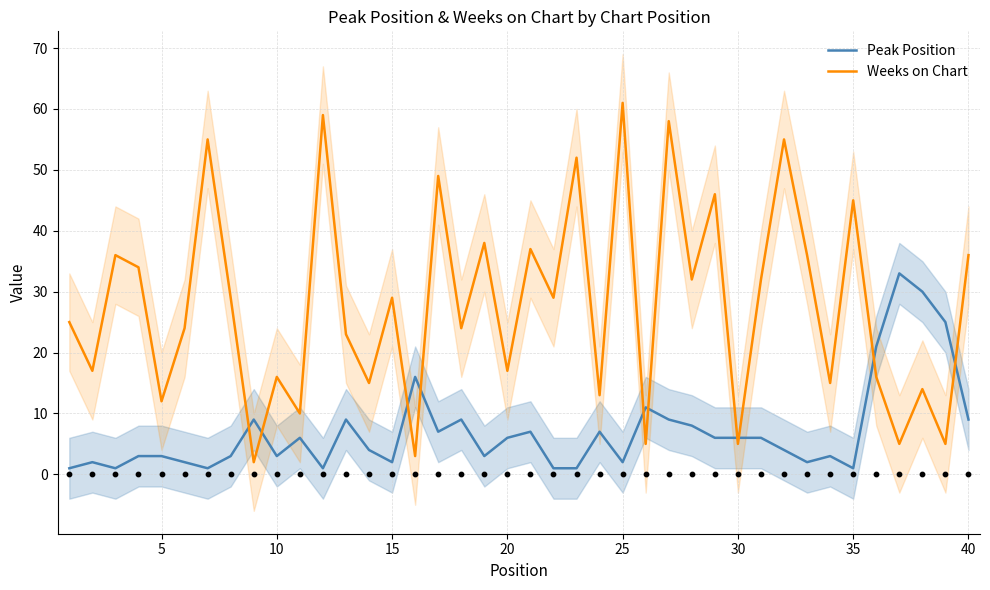

What are all the series names shown in the legend?

Peak Position, Weeks on Chart